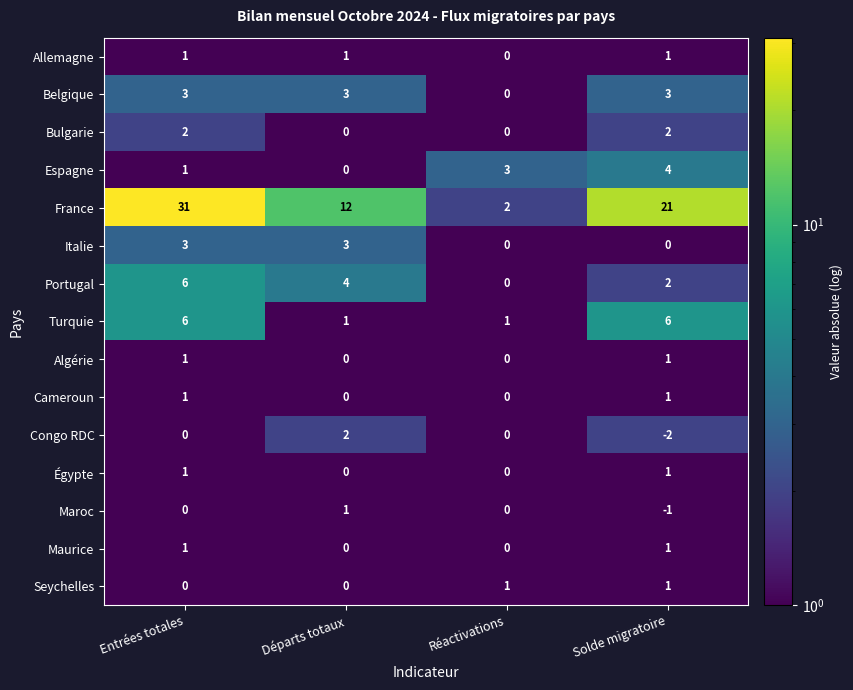

Between Départs totaux and Réactivations, which series saw the biggest shift?

France